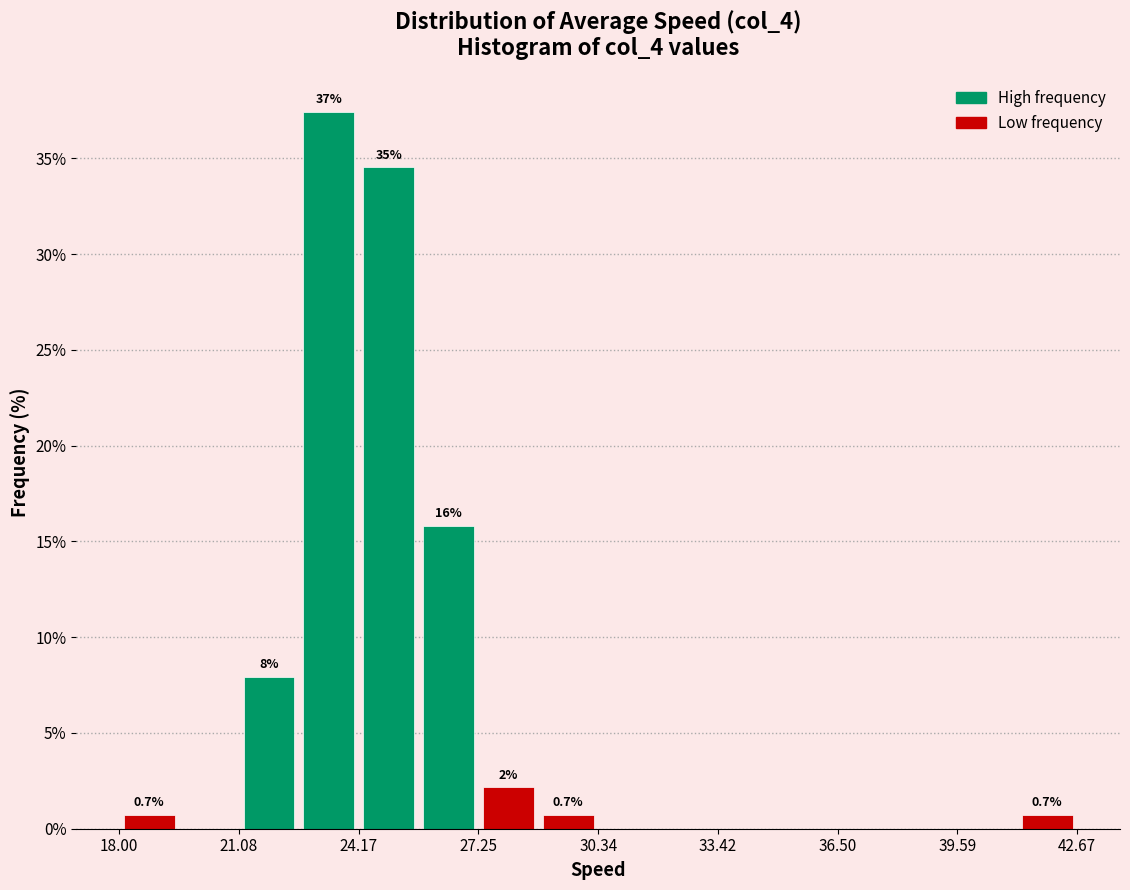

Read against the x-axis, roughly where is the centre of the tallest bar?

23.5